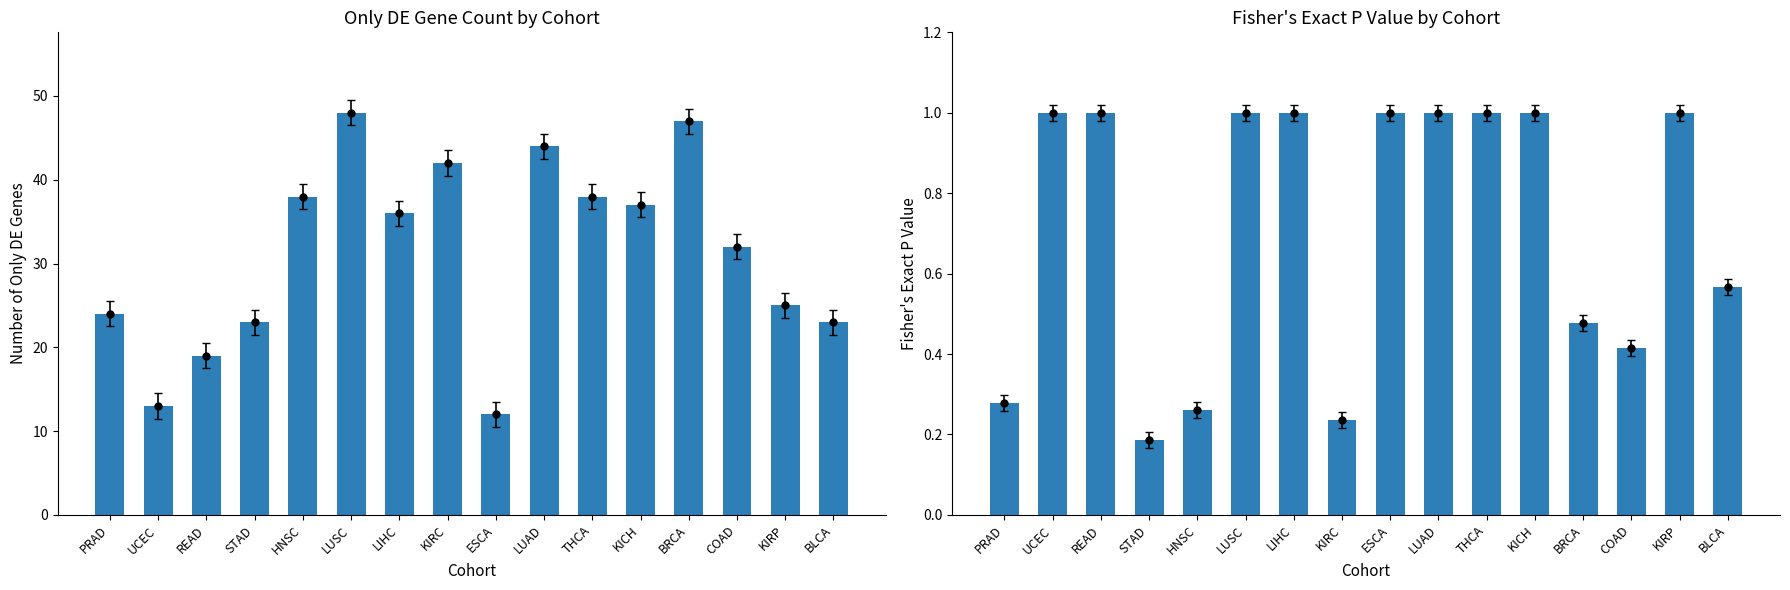

What are all the series names shown in the legend?

Only DE, Fisher's P value